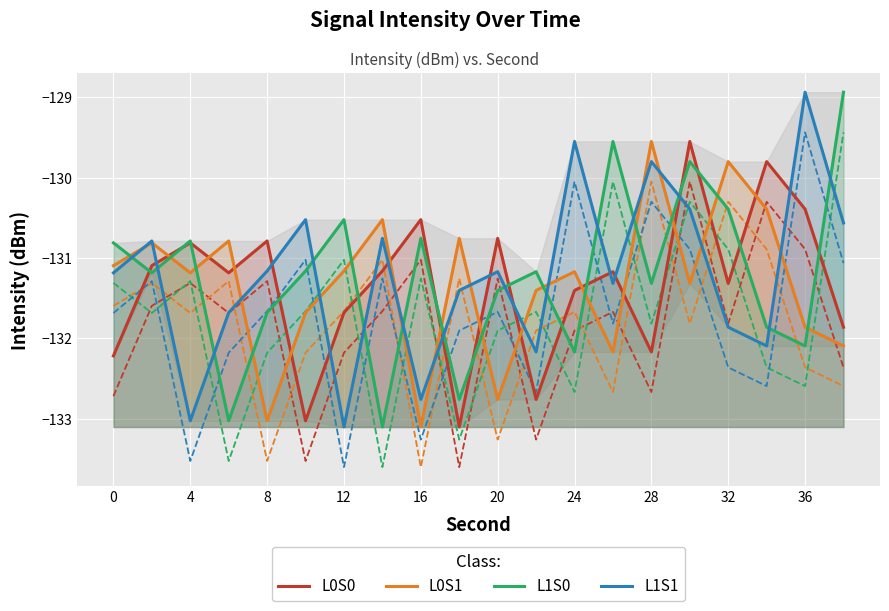

Is it true that L1S0 equals -175.4 at 12?

False